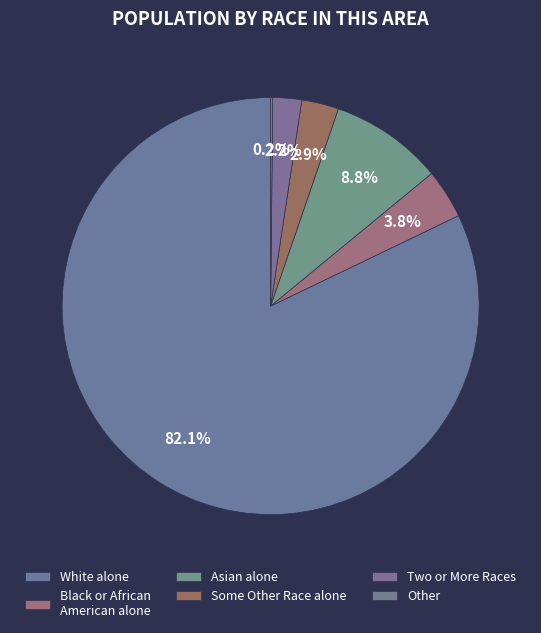

Does any single category account for the majority?

Yes